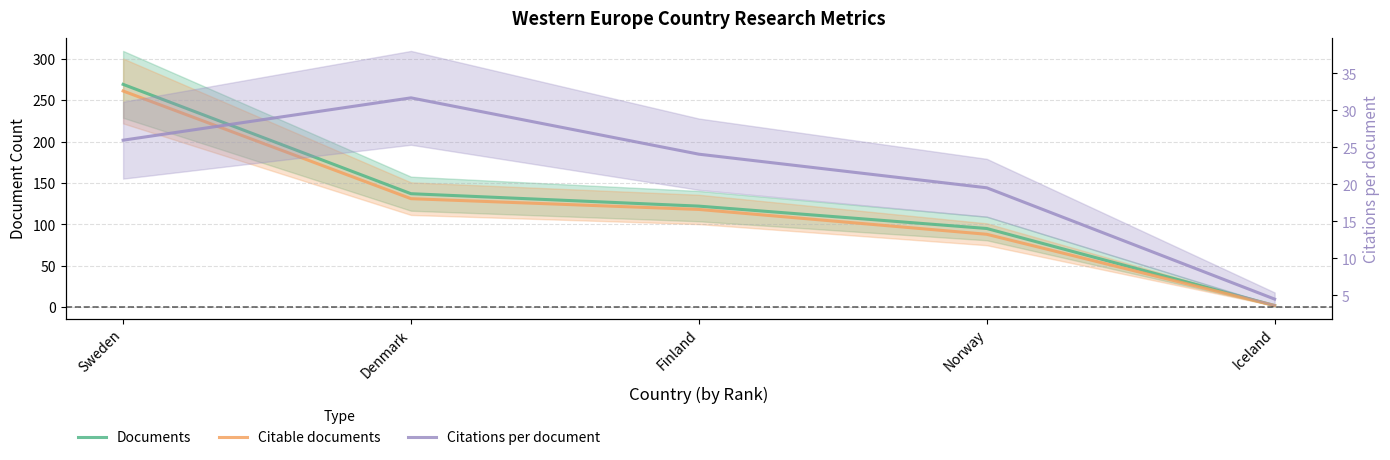

Which series has the largest range (max minus min)?

Documents